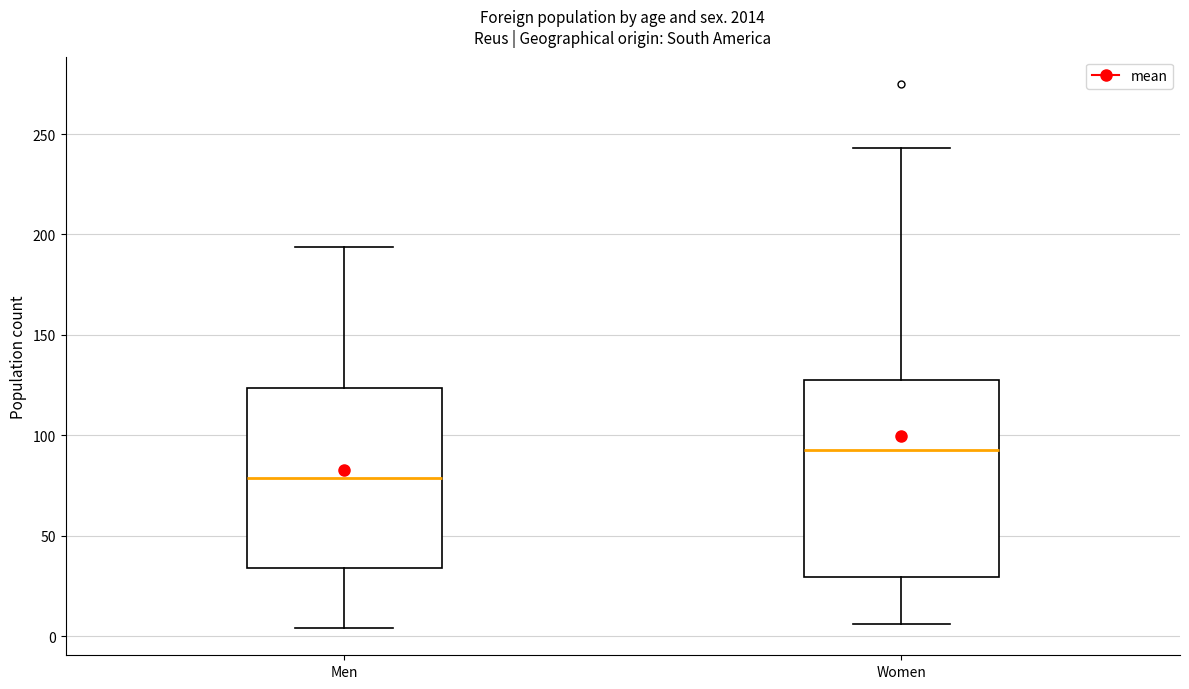

Which box's median line is the highest?

Women